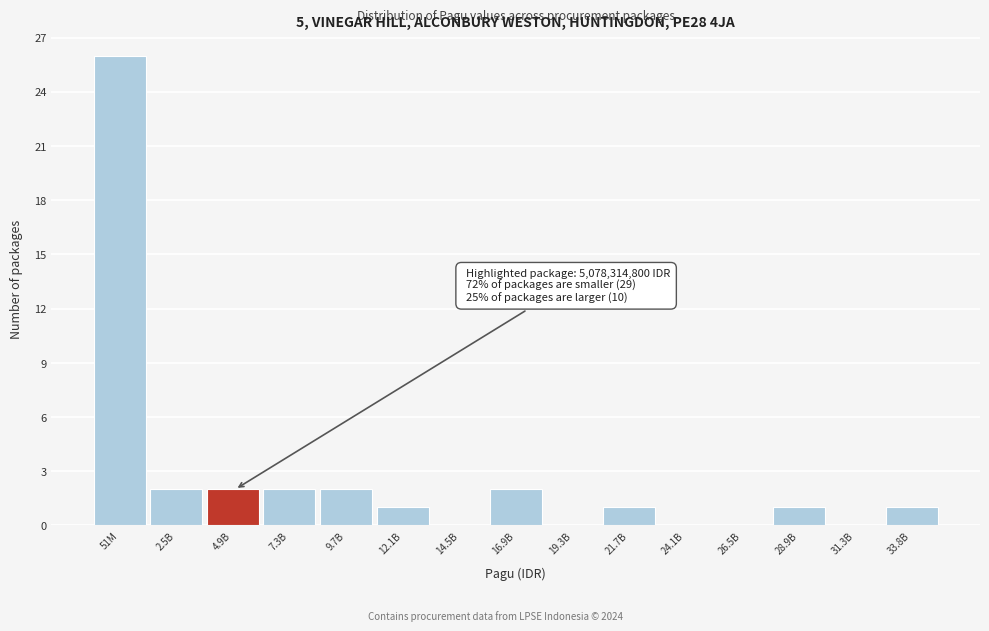

Reading left to right, list all the values displayed in this chart.

51M=26	2.5B=2	4.9B=2	7.3B=2	9.7B=2	12.1B=1	14.5B=0	16.9B=2	19.3B=0	21.7B=1	24.1B=0	26.5B=0	28.9B=1	31.3B=0	33.8B=1